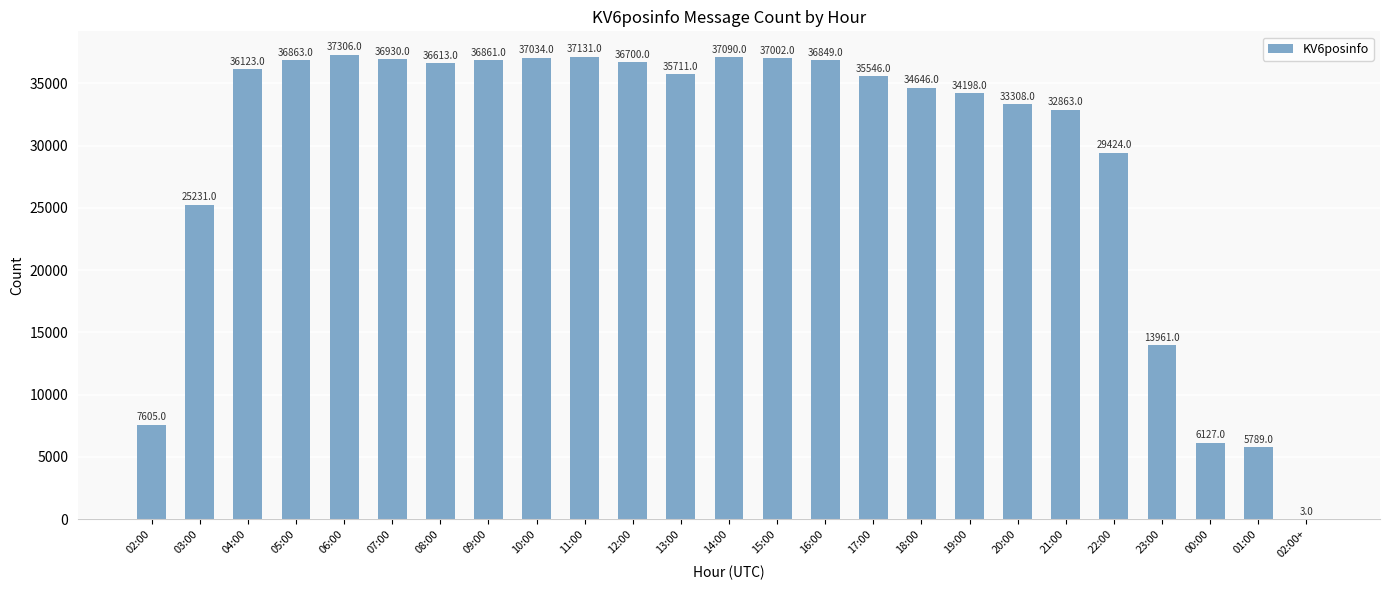

What is the sum of the values at 06:00 and 22:00?

66730